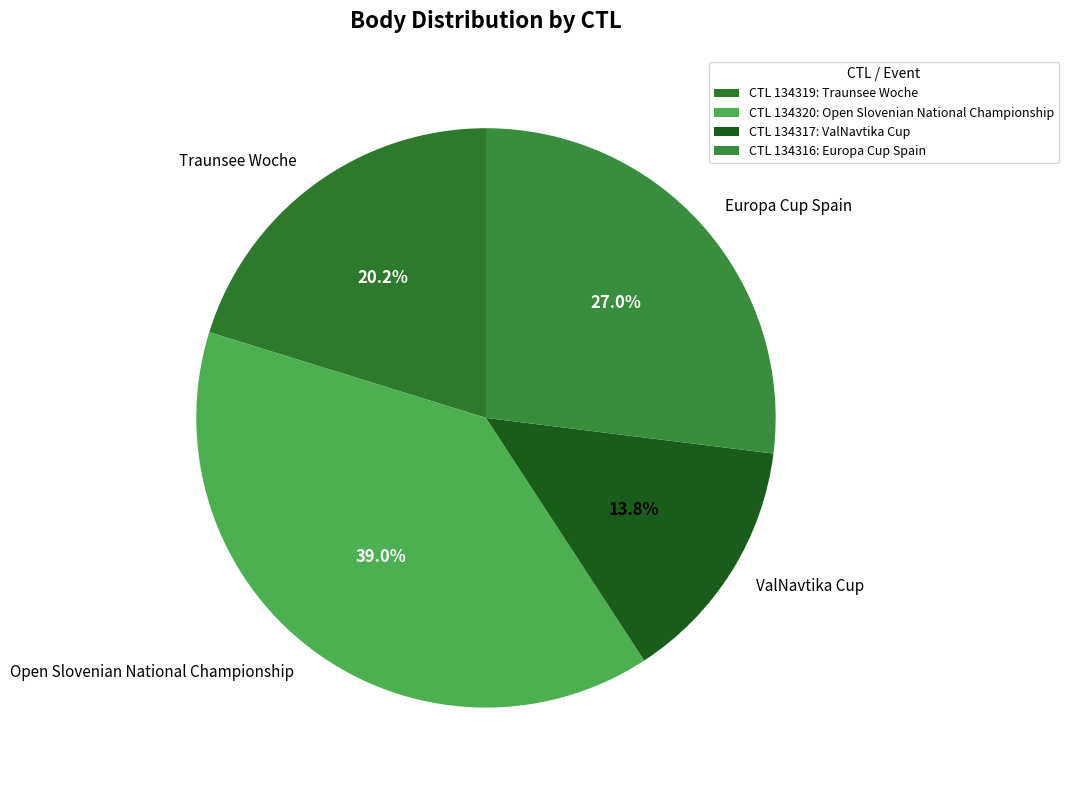

Count the number of slices in the pie.

4